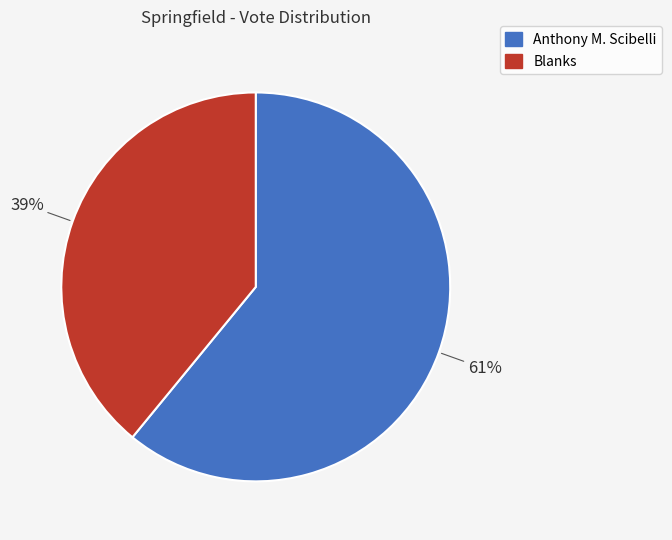

To the nearest percent, what is the average slice percentage?

50%